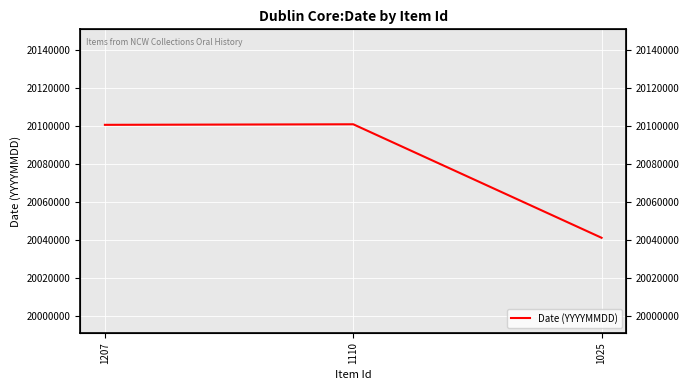

What is the sum of all values?

60242948